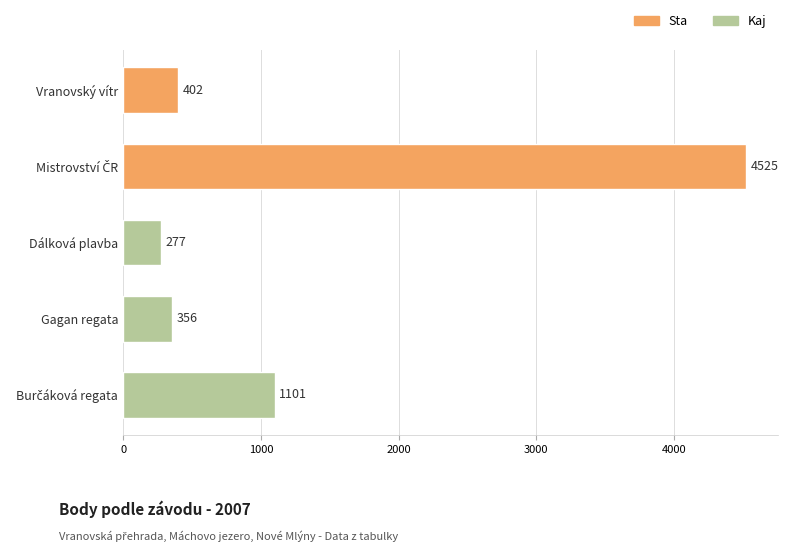

Is it true that the value at Vranovský vítr is 239?

False